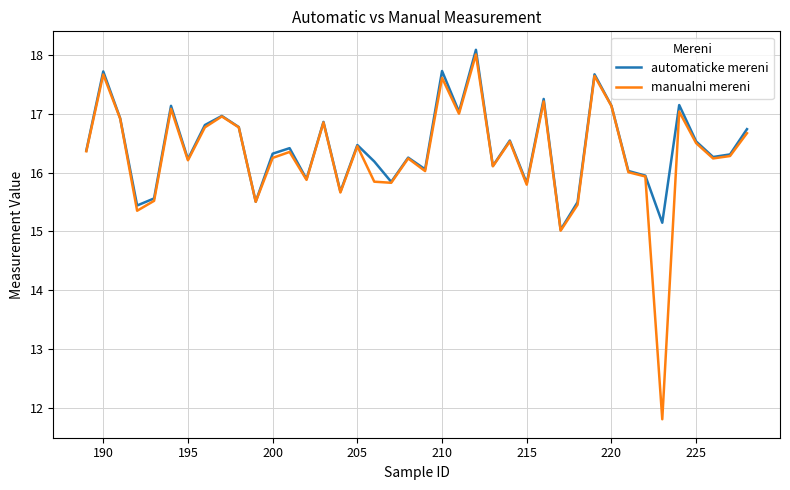

What is the smallest value displayed?

11.8